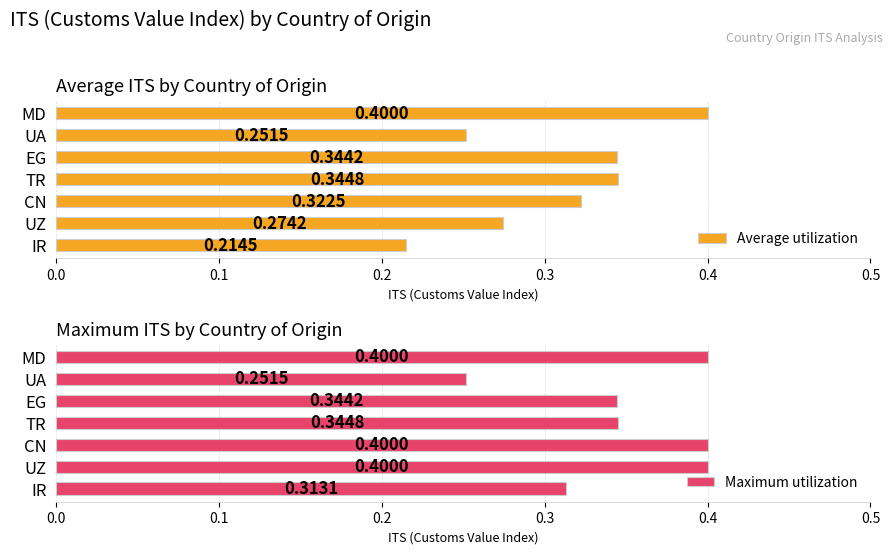

Rank the categories by Average utilization value from highest to lowest.

MD, TR, EG, CN, UZ, UA, IR